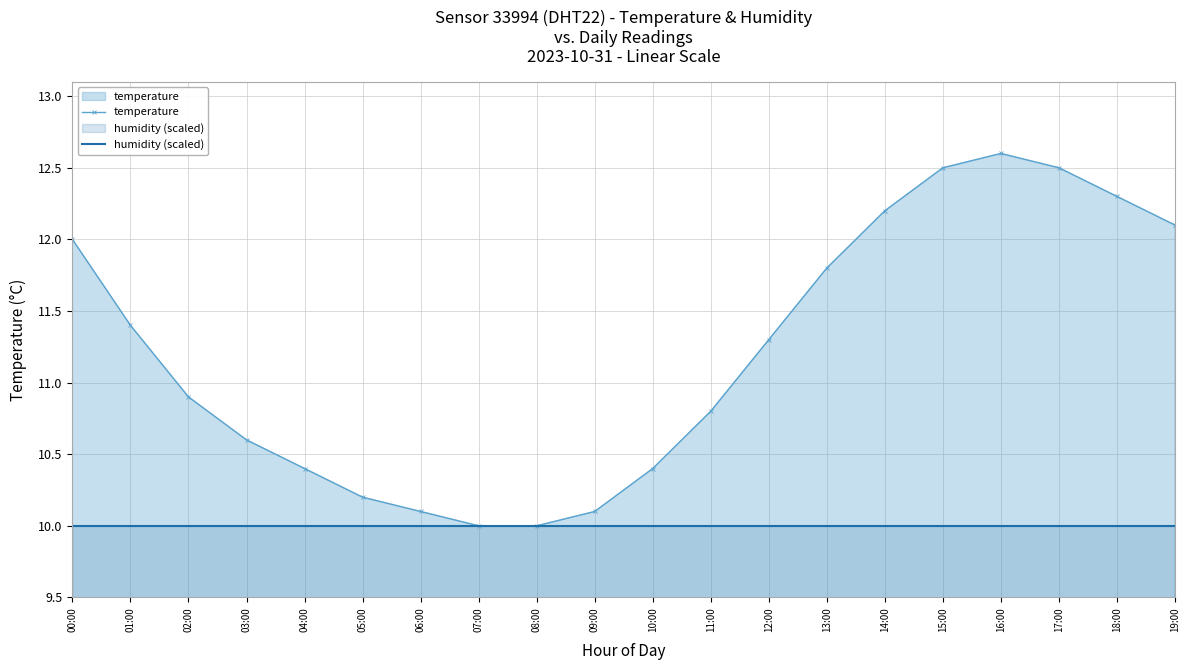

Which series has the largest total across all categories?

temperature